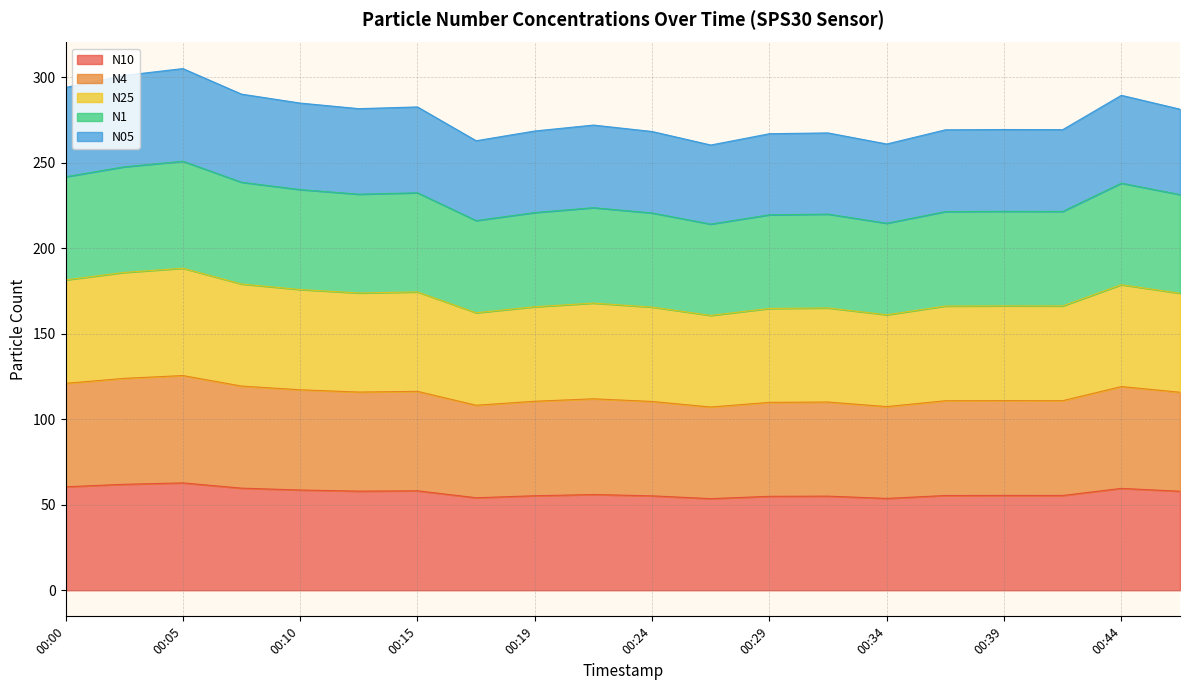

How many categories are shown in the chart?

20